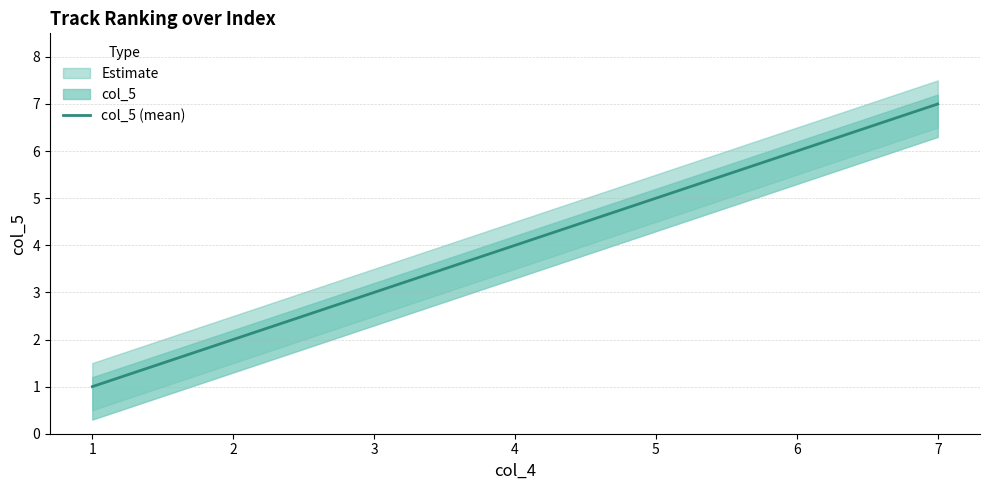

What is the sum of all values?

28